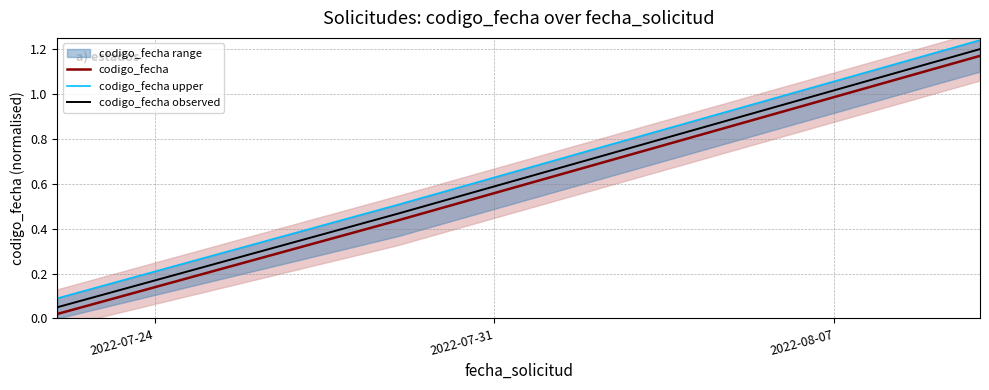

Which category has the lowest value across all series?

2022-07-24